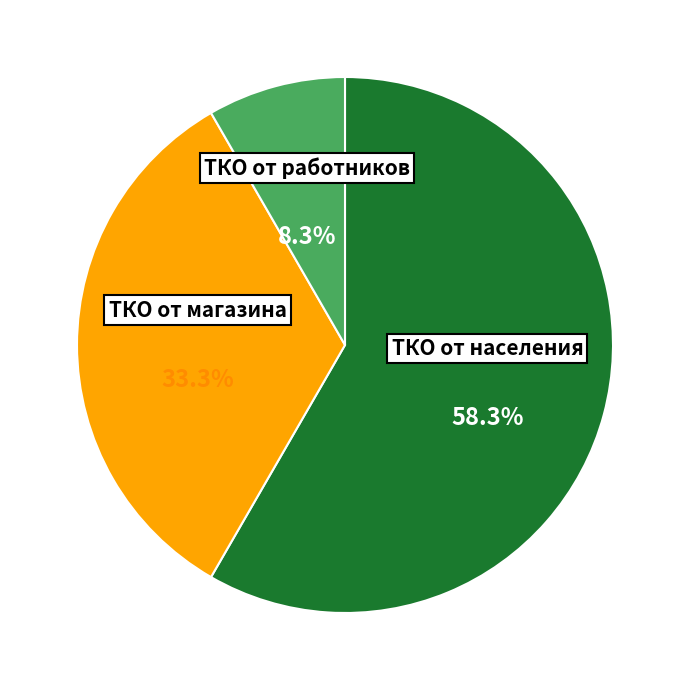

Is it true that ТКО от магазина is 33% of the pie?

True